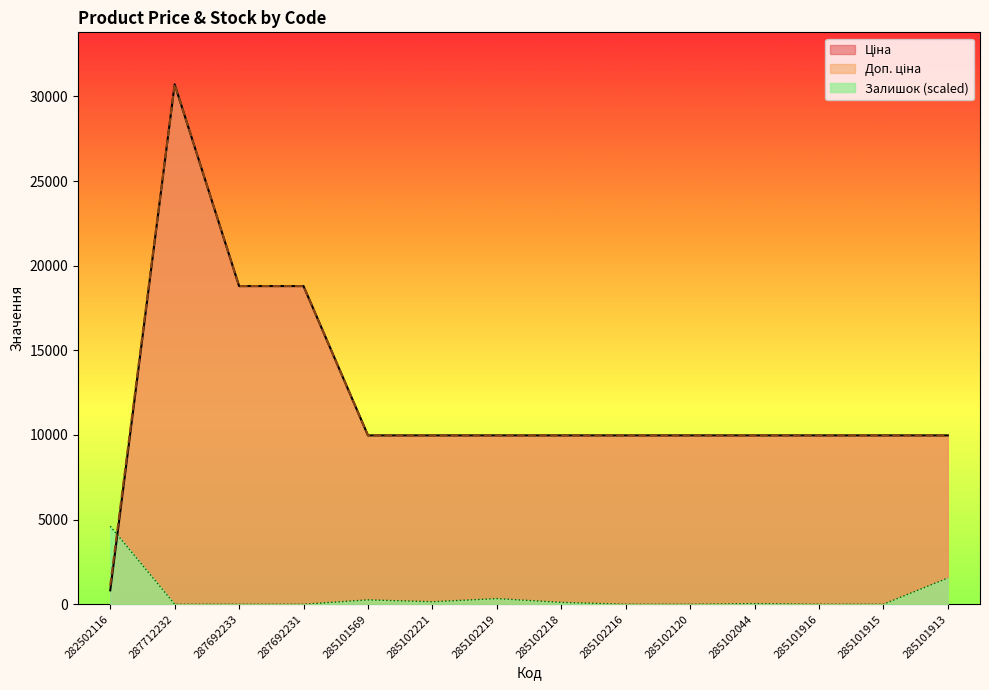

What is the greatest value displayed?

30717.1